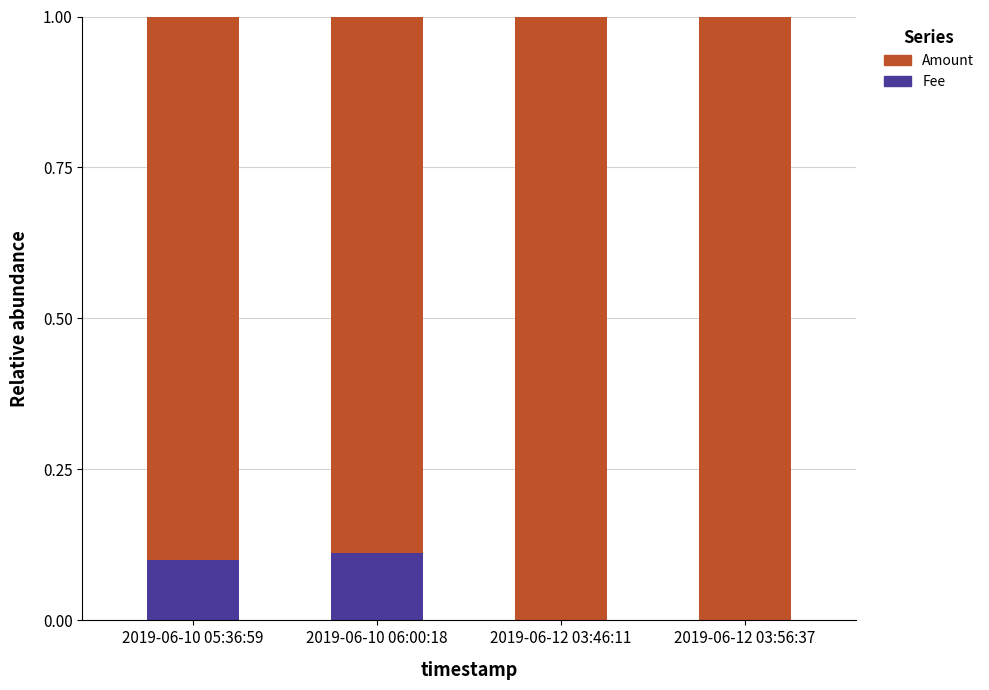

Does the chart contain stacked bars?

Yes